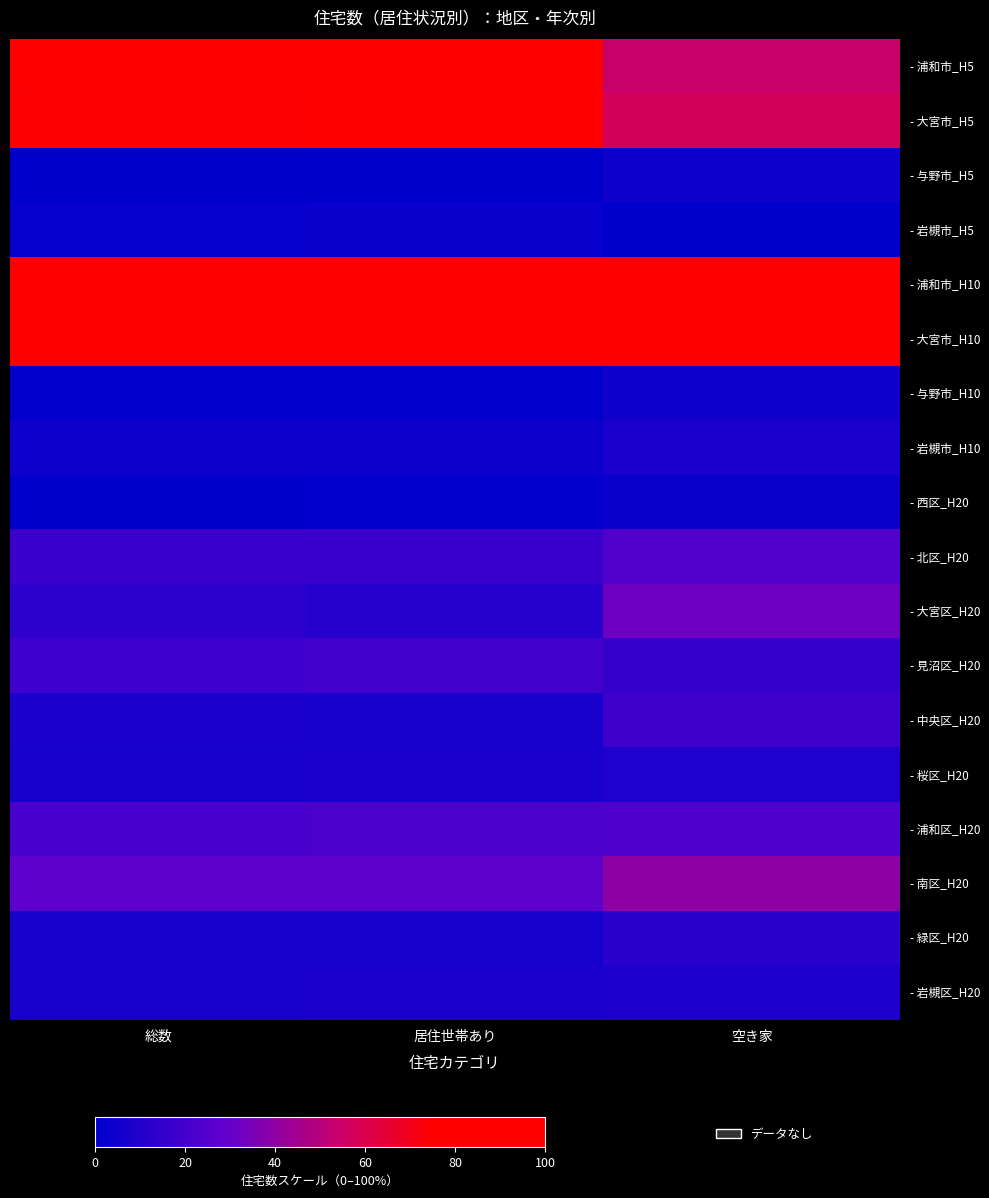

Reading right to left, what are all the values shown in this chart?

- 浦和市_H5: 空き家=54.2	居住世帯あり=83.3	総数=80.1
- 大宮市_H5: 空き家=57.5	居住世帯あり=75.9	総数=74.5
- 与野市_H5: 空き家=5.1	居住世帯あり=0.0	総数=0.3
- 岩槻市_H5: 空き家=0.0	居住世帯あり=2.8	総数=2.0
- 浦和市_H10: 空き家=100.0	居住世帯あり=100.0	総数=100.0
- 大宮市_H10: 空き家=90.8	居住世帯あり=88.7	総数=88.1
- 与野市_H10: 空き家=5.2	居住世帯あり=0.6	総数=0.5
- 岩槻市_H10: 空き家=7.6	居住世帯あり=4.7	総数=4.4
- 西区_H20: 空き家=3.2	居住世帯あり=0.5	総数=0.0
- 北区_H20: 空き家=24.0	居住世帯あり=17.9	総数=17.8
- 大宮区_H20: 空き家=32.3	居住世帯あり=11.7	総数=13.3
- 見沼区_H20: 空き家=15.7	居住世帯あり=19.7	総数=18.5
- 中央区_H20: 空き家=18.8	居住世帯あり=7.2	総数=7.8
- 桜区_H20: 空き家=9.7	居住世帯あり=7.5	総数=7.0
- 浦和区_H20: 空き家=23.2	居住世帯あり=22.4	総数=21.6
- 南区_H20: 空き家=39.7	居住世帯あり=27.5	総数=28.1
- 緑区_H20: 空き家=12.7	居住世帯あり=6.3	総数=6.3
- 岩槻区_H20: 空き家=9.2	居住世帯あり=7.7	総数=7.1